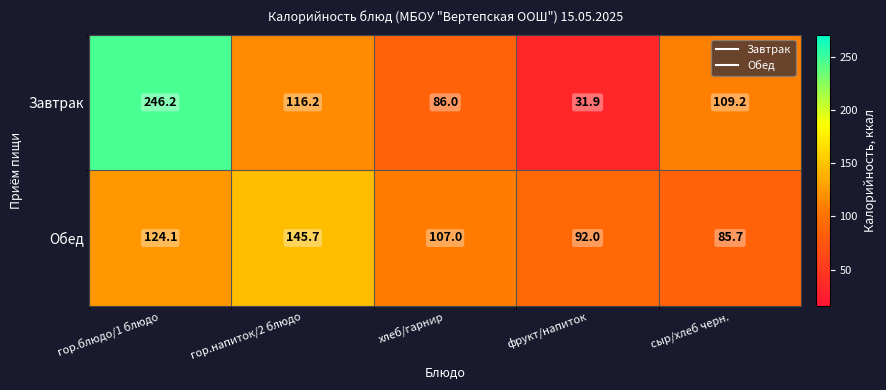

Which series has the widest spread of values?

Завтрак